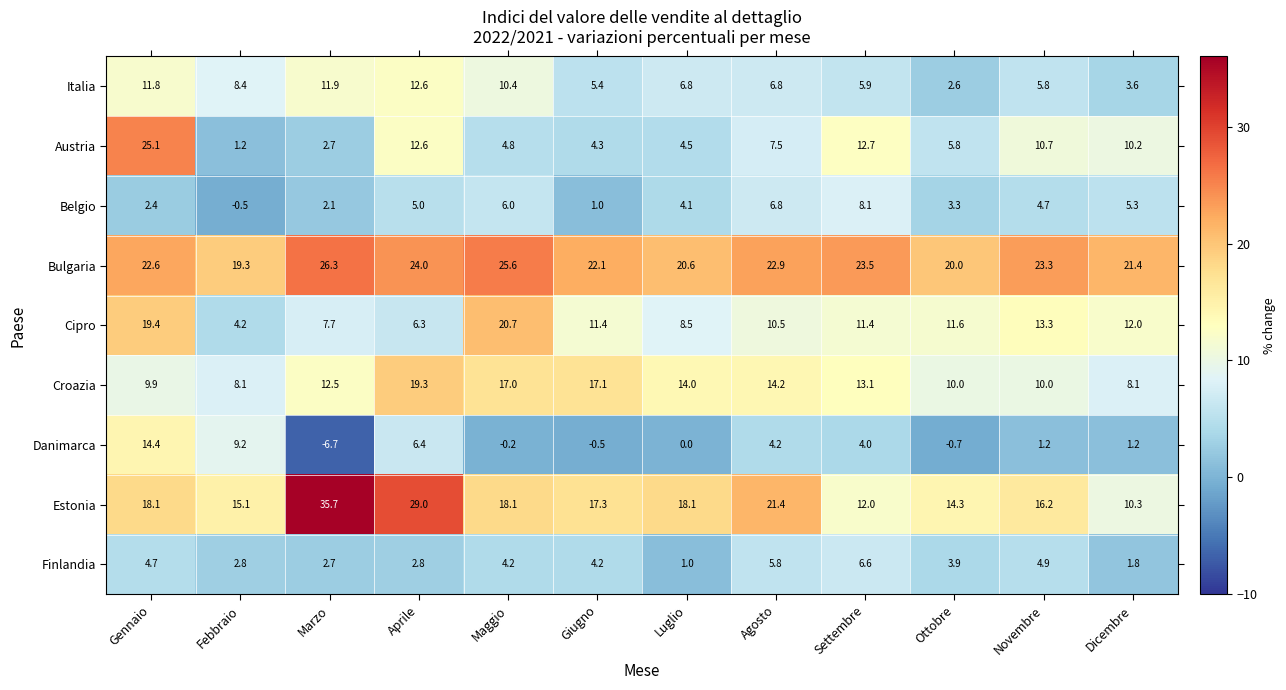

How many series are shown in this chart?

9